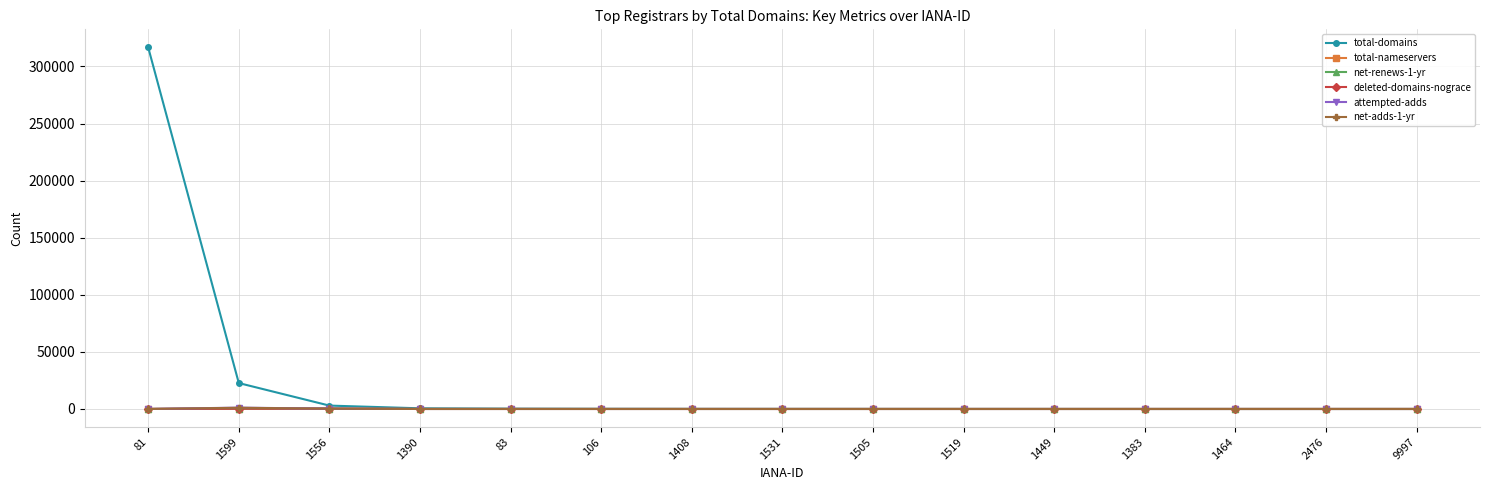

The value of total-nameservers at 1449 is 0. True or false?

True